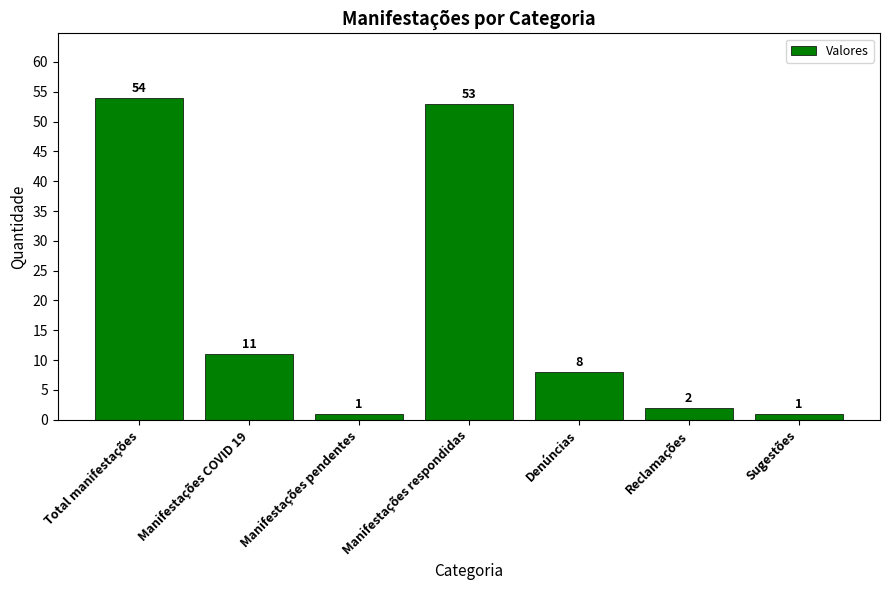

What is the maximum value shown in the chart?

54